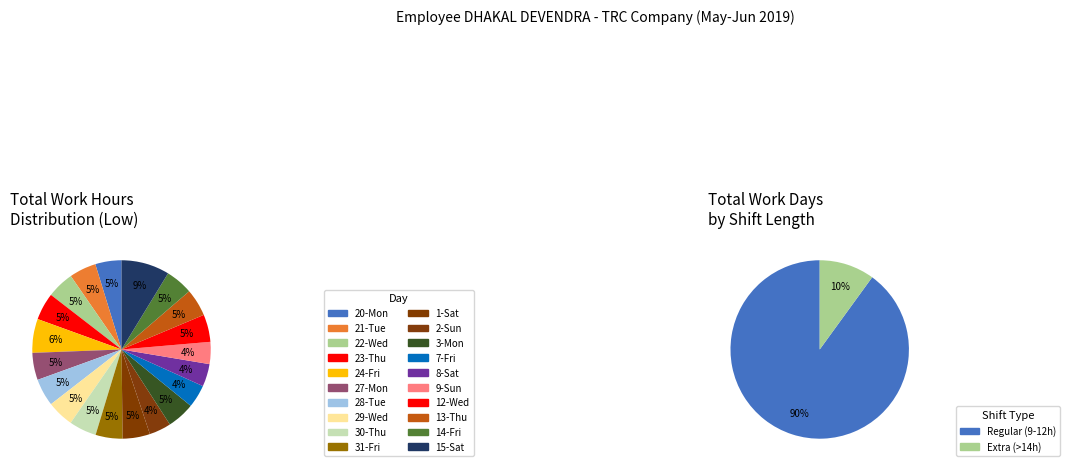

Does 2-Sun account for over 50% of the chart?

No